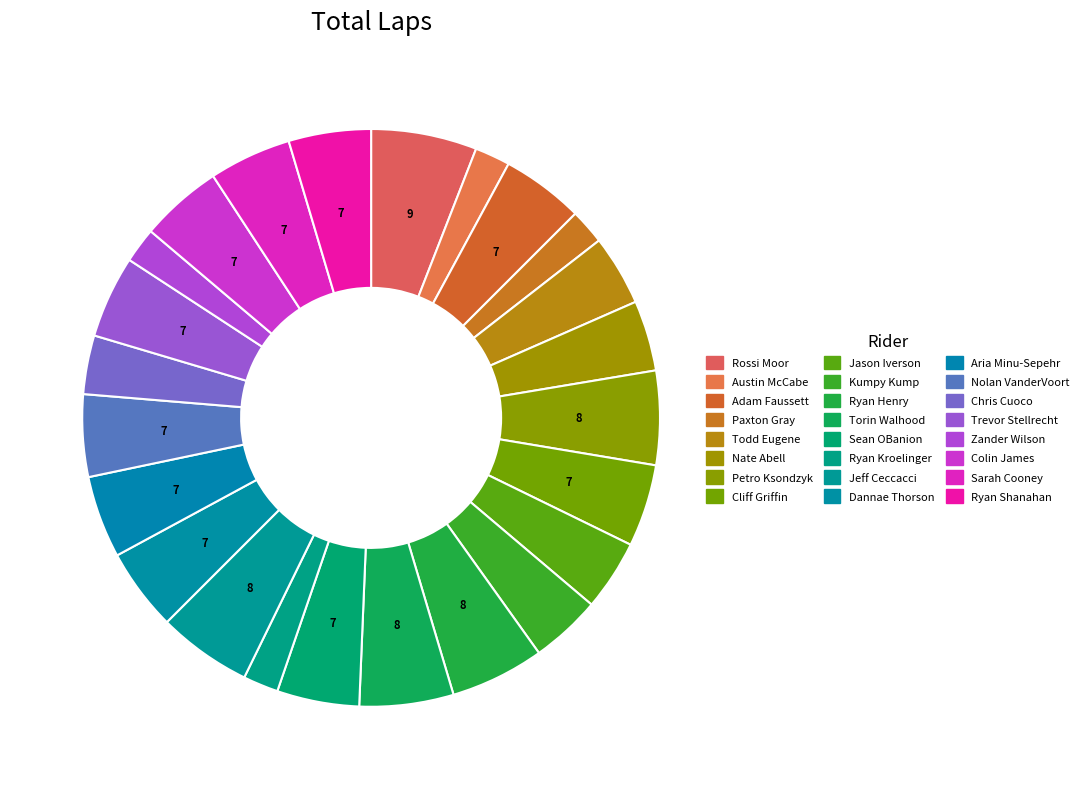

To the nearest percent, what is the average slice percentage?

4%